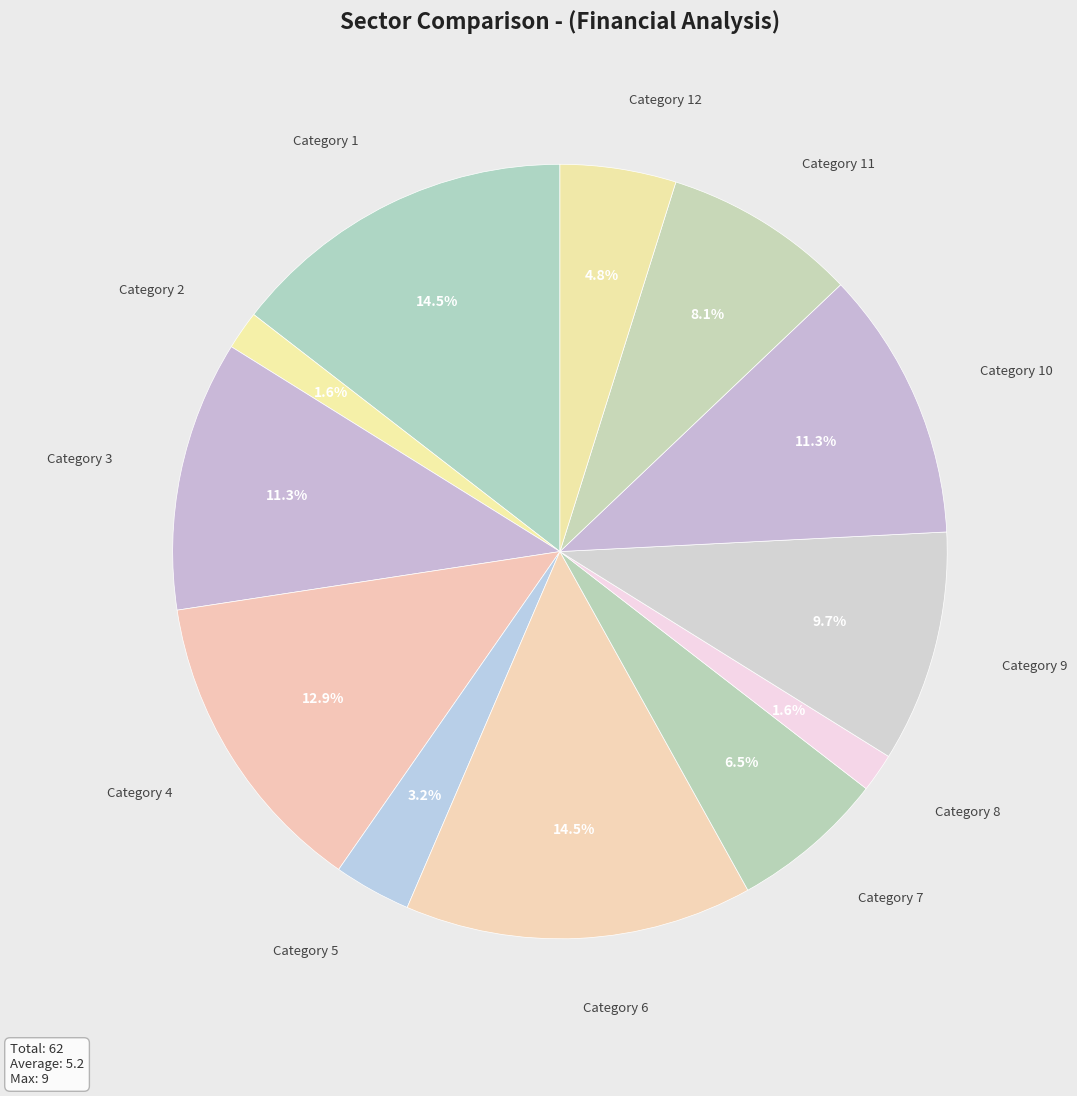

How many slices are in this pie chart?

12